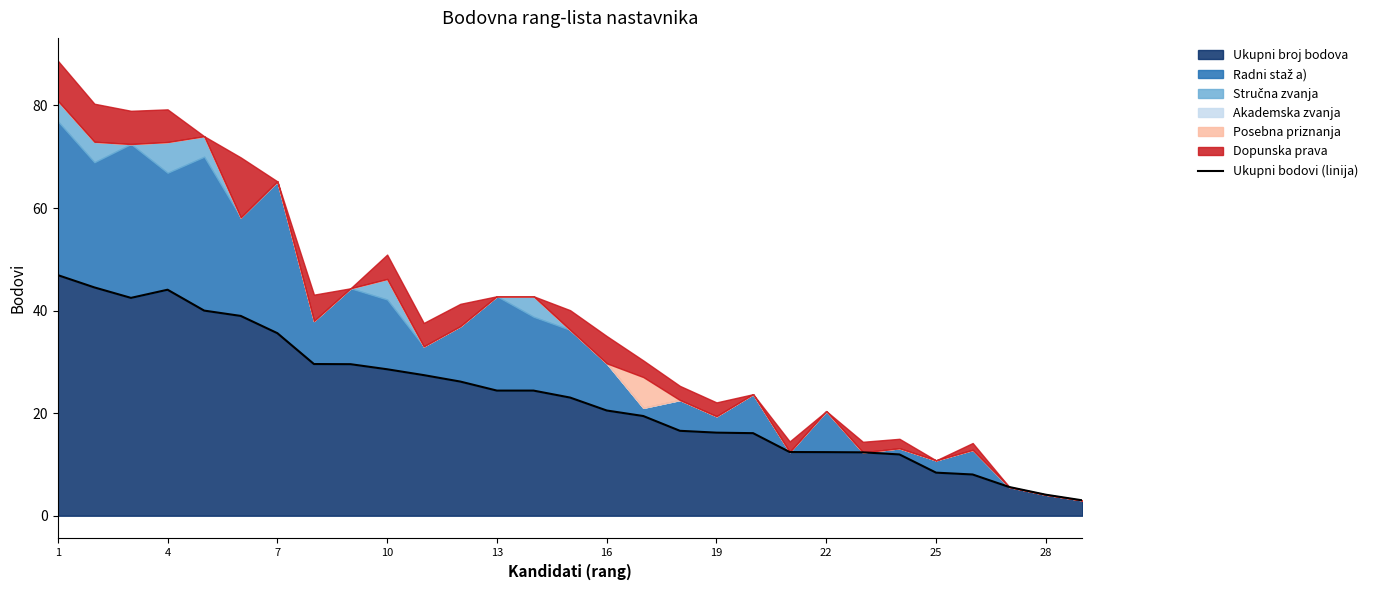

Reading right to left, what are all the values shown in this chart?

3.0	4.1	5.6	8.0	8.4	11.9	12.4	12.4	12.4	16.1	16.2	16.6	19.4	20.5	23.0	24.4	24.4	26.2	27.4	28.6	29.6	29.6	35.6	39.0	40.0	44.1	42.5	44.5	46.9